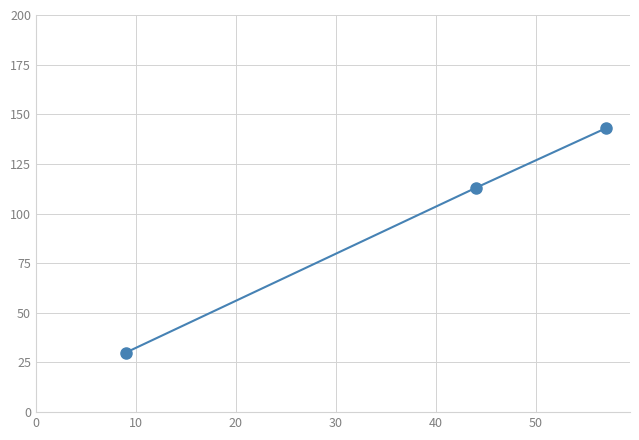

How many data points are less than 113?

1